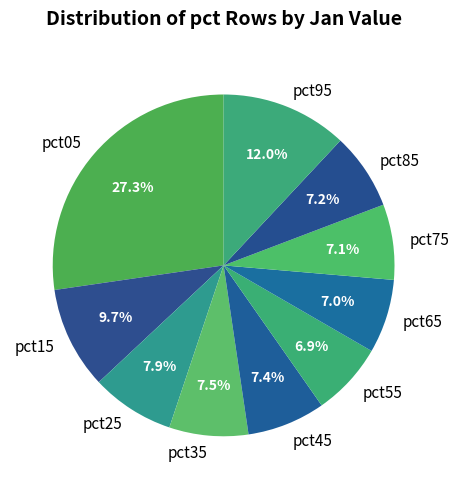

To the nearest percent, what is the combined percentage of pct95 and pct75?

19%